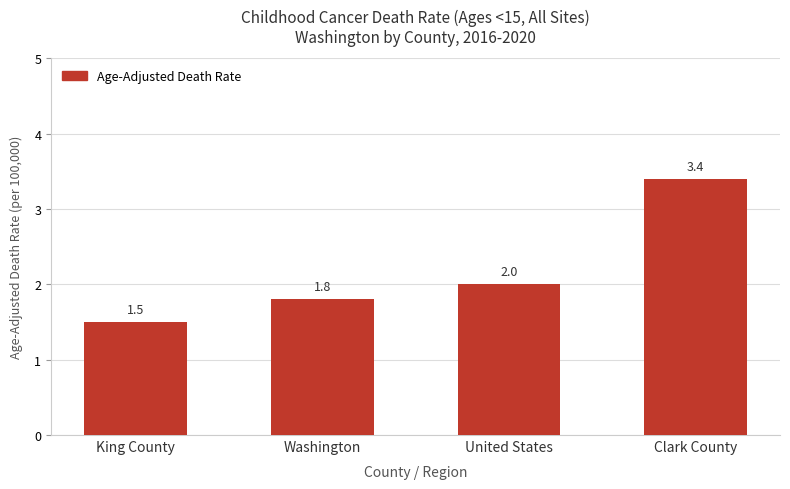

Rank the categories by value from highest to lowest.

Clark County, United States, Washington, King County